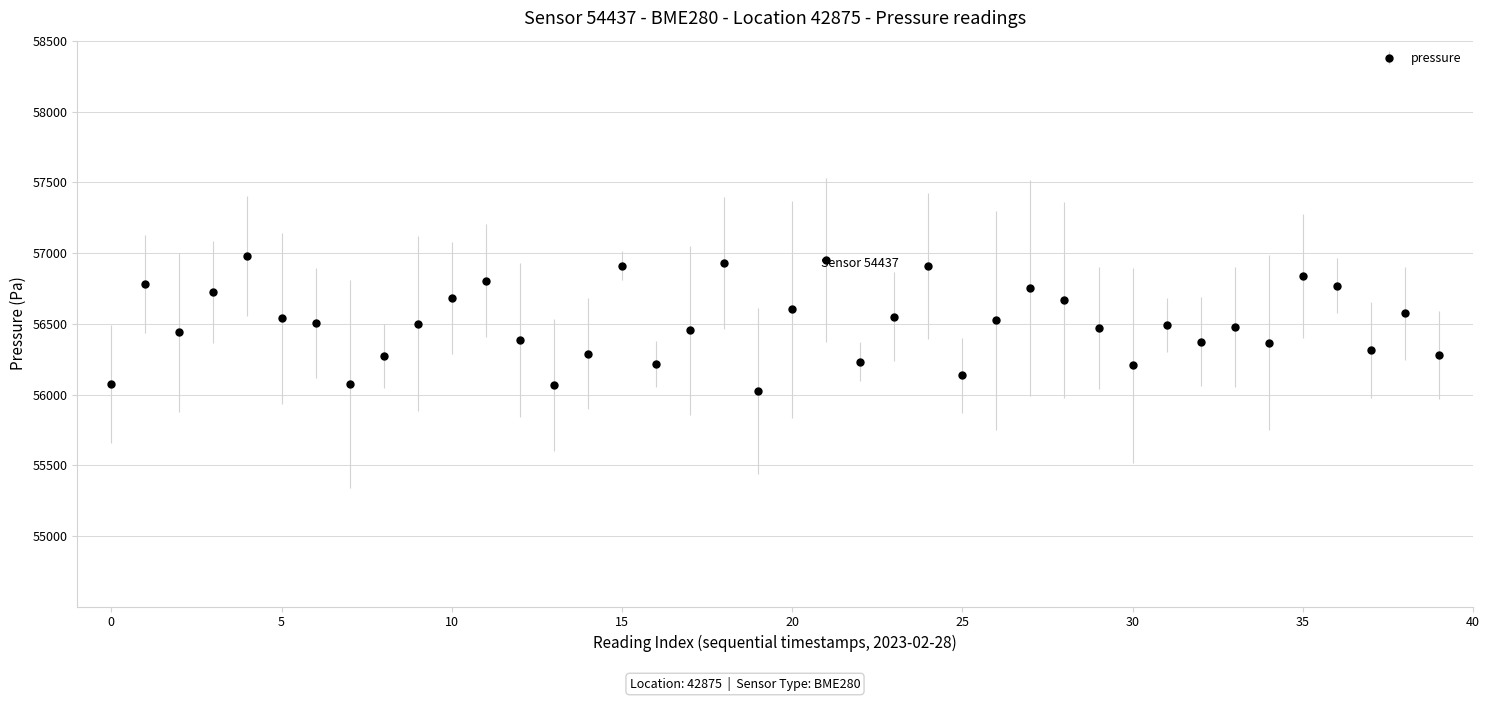

What is the smallest value displayed?

56027.3